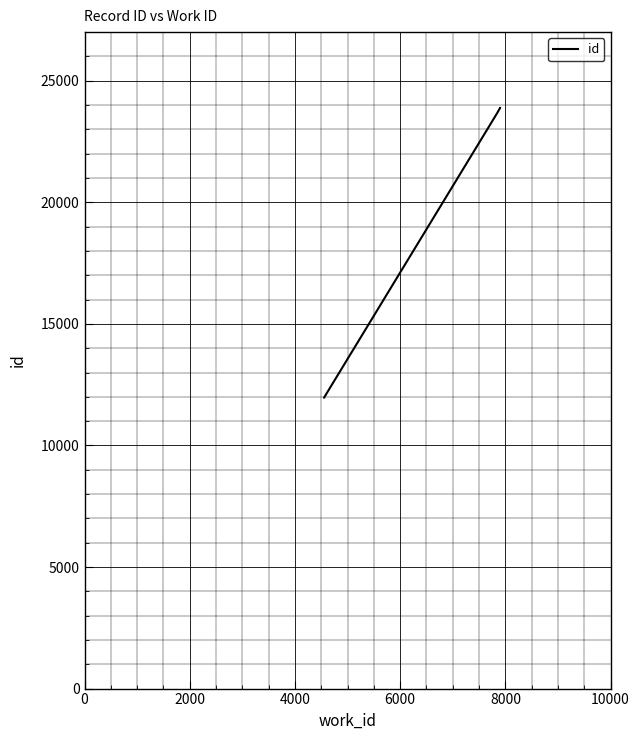

True or false: the data has more than 1 interior local peaks.

False